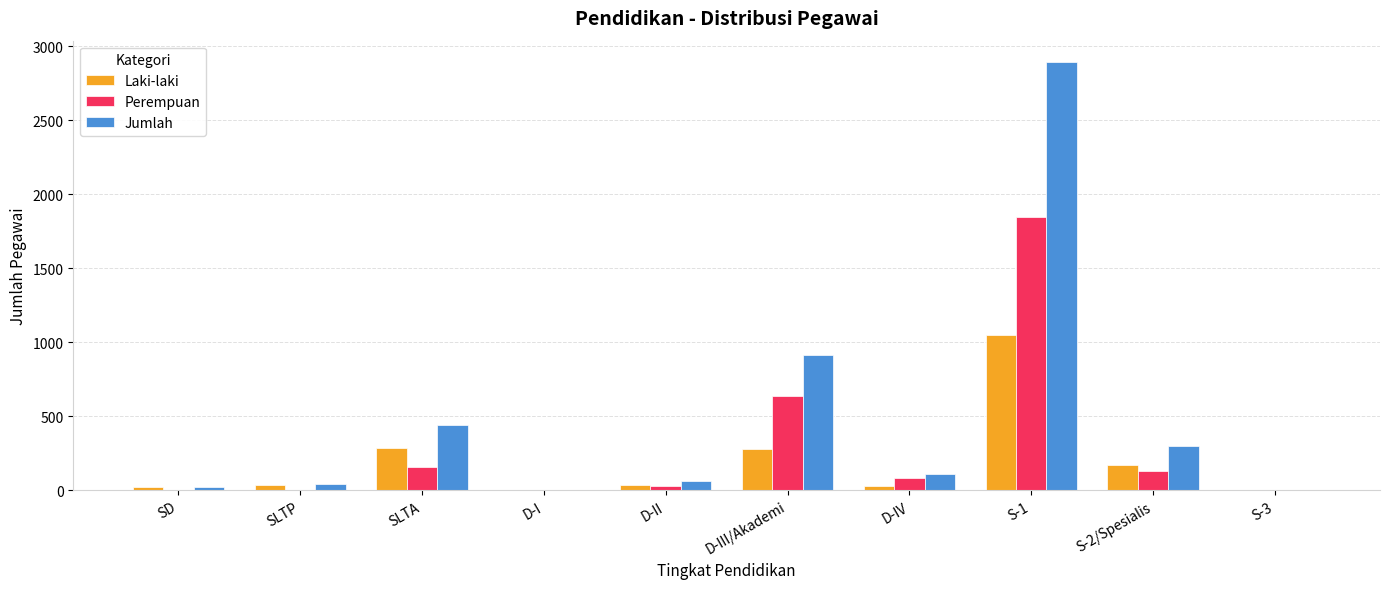

Which series has the largest total across all categories?

Jumlah